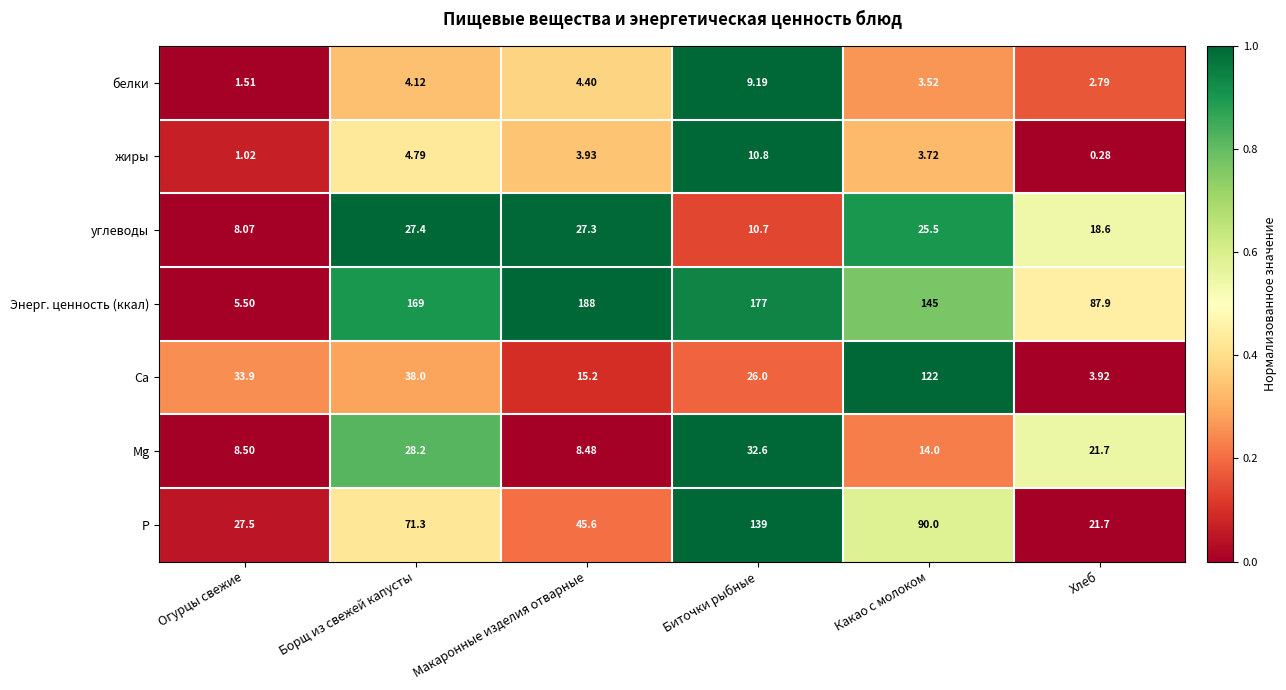

What is the difference between the highest and lowest values at Огурцы свежие?

32.9